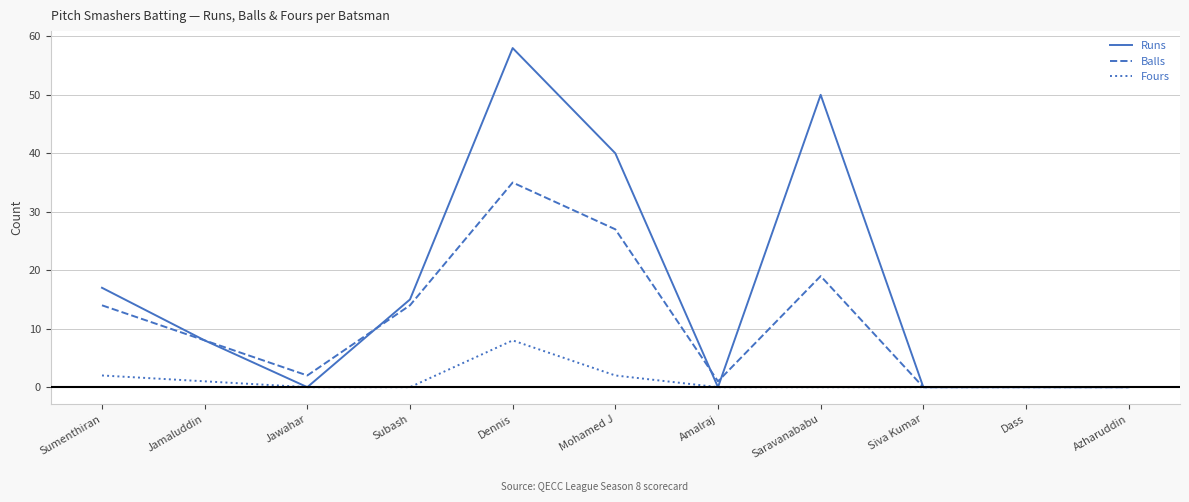

Which series has the largest total across all categories?

Runs